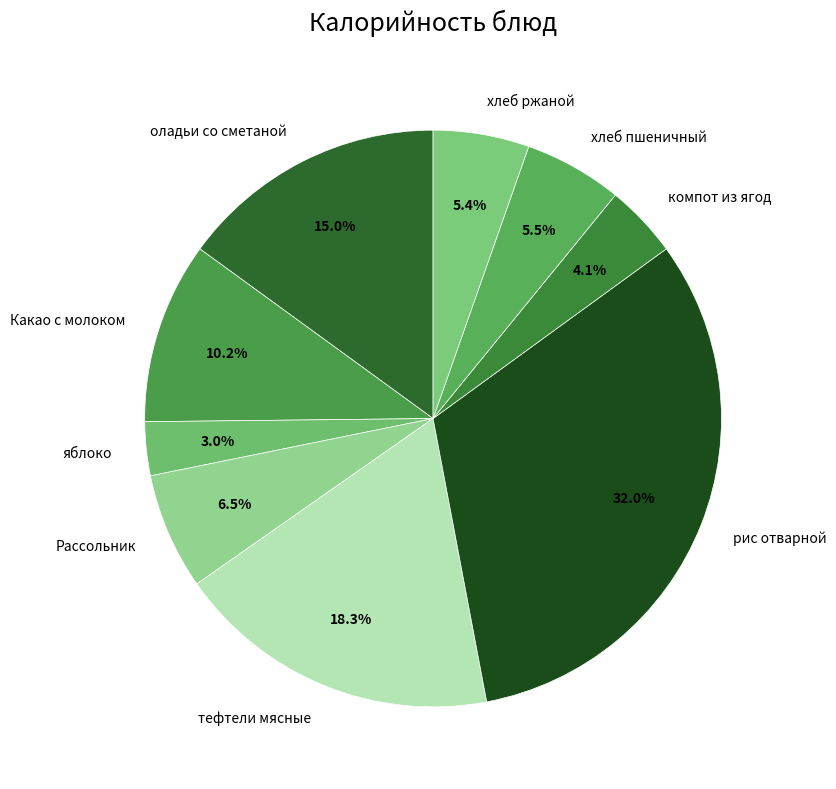

To the nearest percent, what is the combined percentage of хлеб ржаной and Какао с молоком?

16%